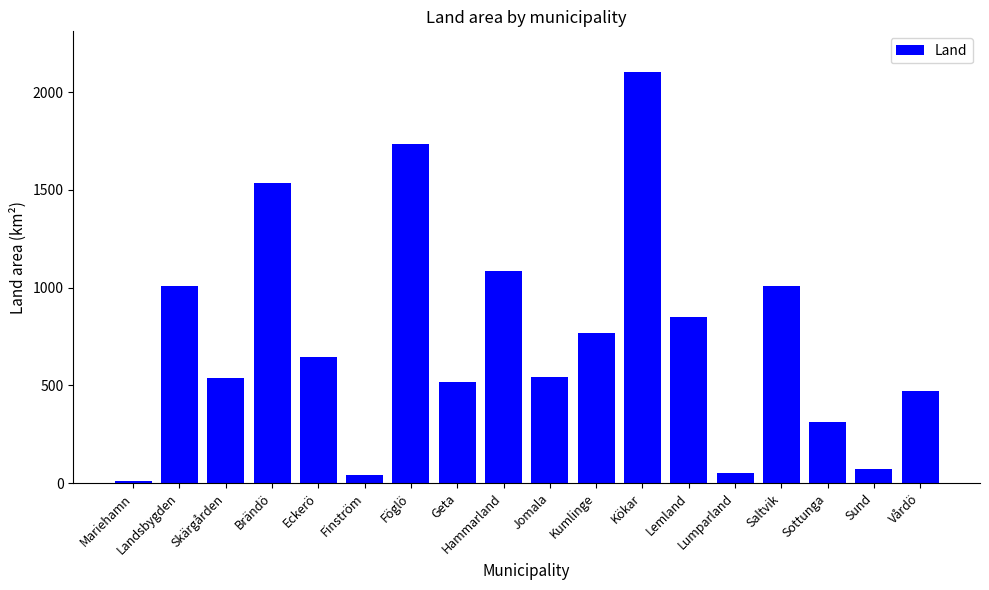

True or false: the data shows 399.3 at Lemland.

False